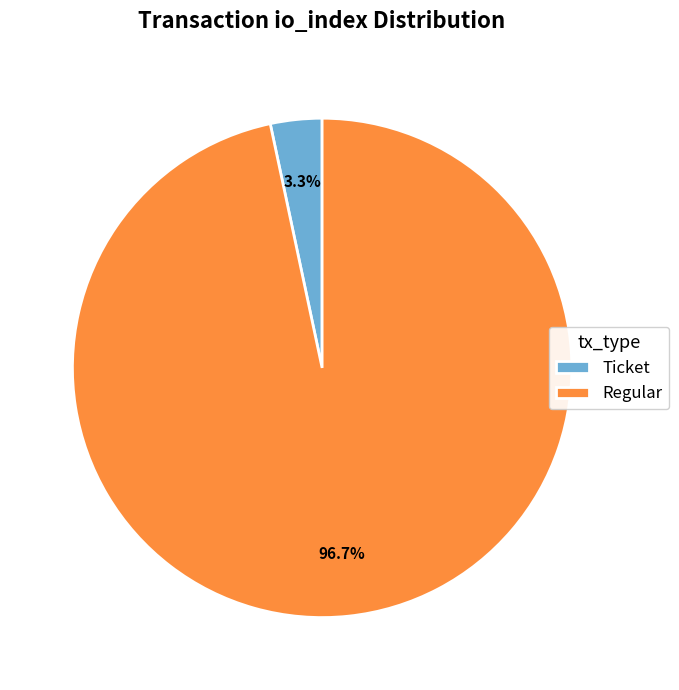

What is the largest slice in the pie chart?

Regular